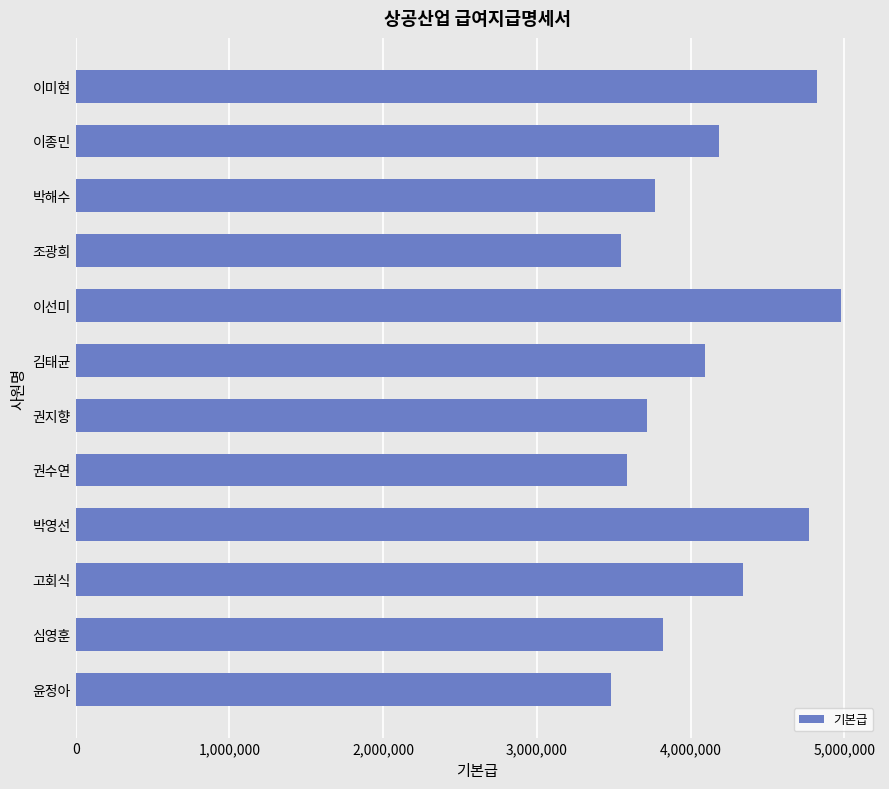

How many values are below 4095000?

6